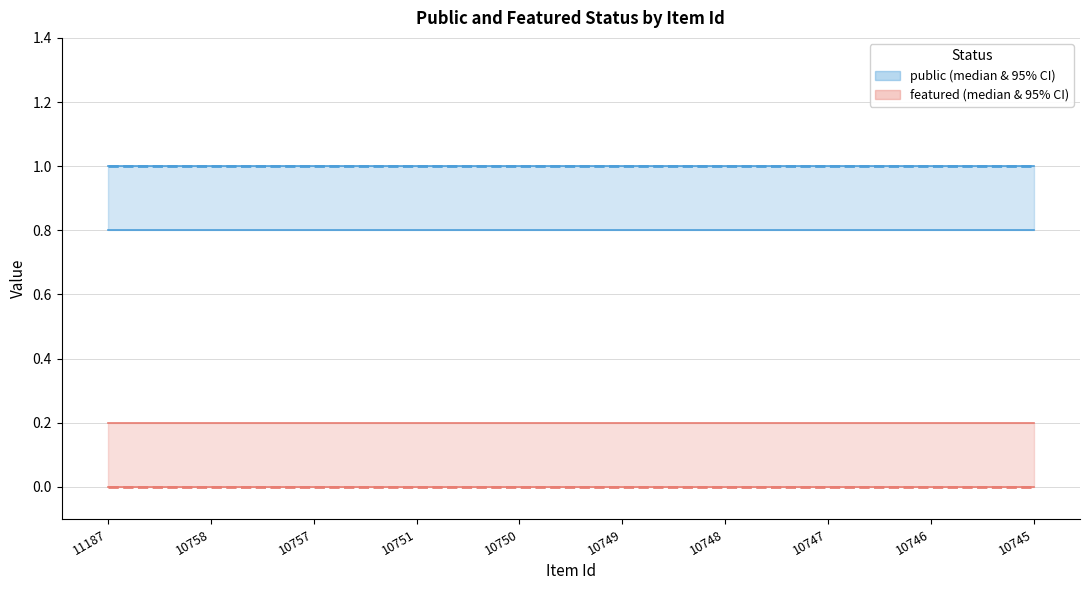

At how many categories does at least one series exceed 0?

10